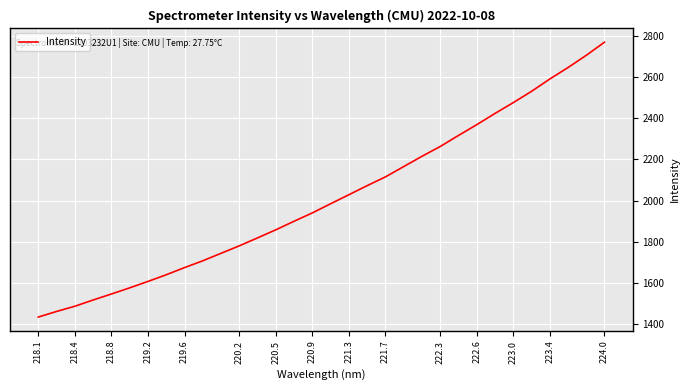

What is the difference between the maximum and minimum values?

1337.0